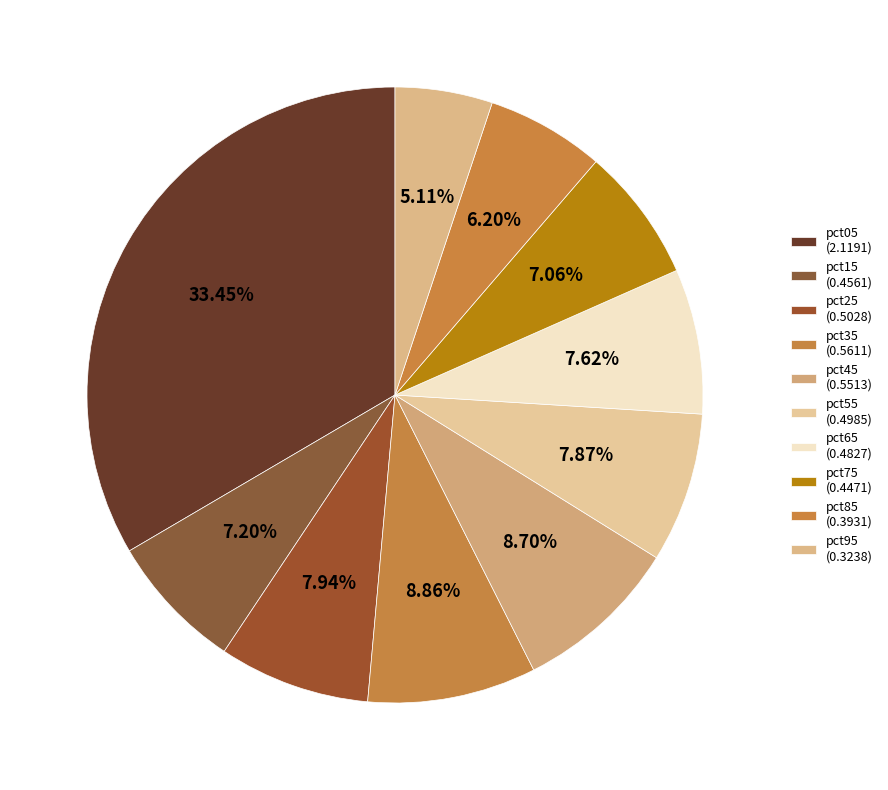

Between pct15 and pct05, which is larger?

pct05